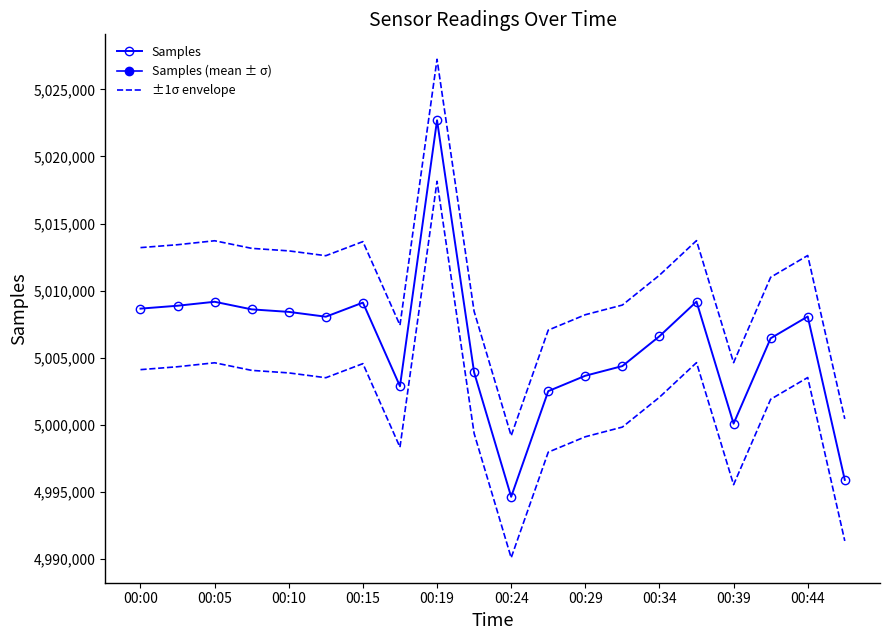

How many values are below 5008067?

10